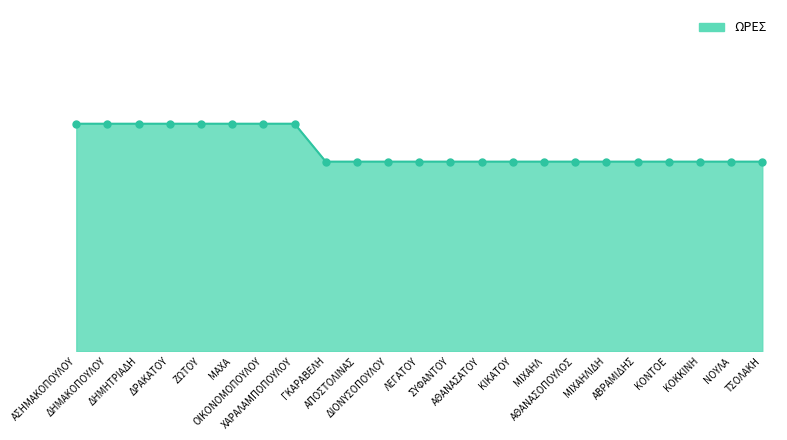

What is the ratio of the value at ΚΟΝΤΟΕ to the value at ΣΥΦΑΝΤΟΥ?

1.0